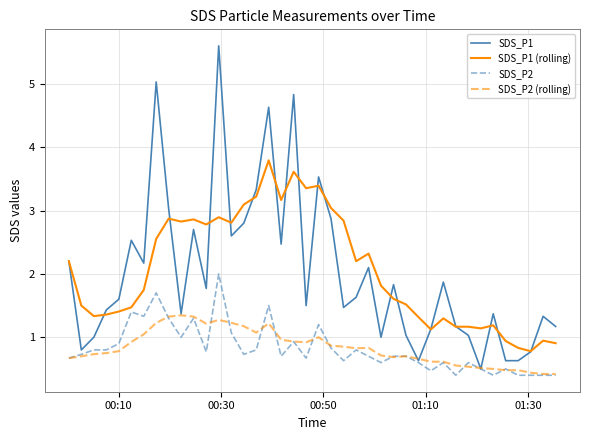

What is the minimum value shown in the chart?

0.4